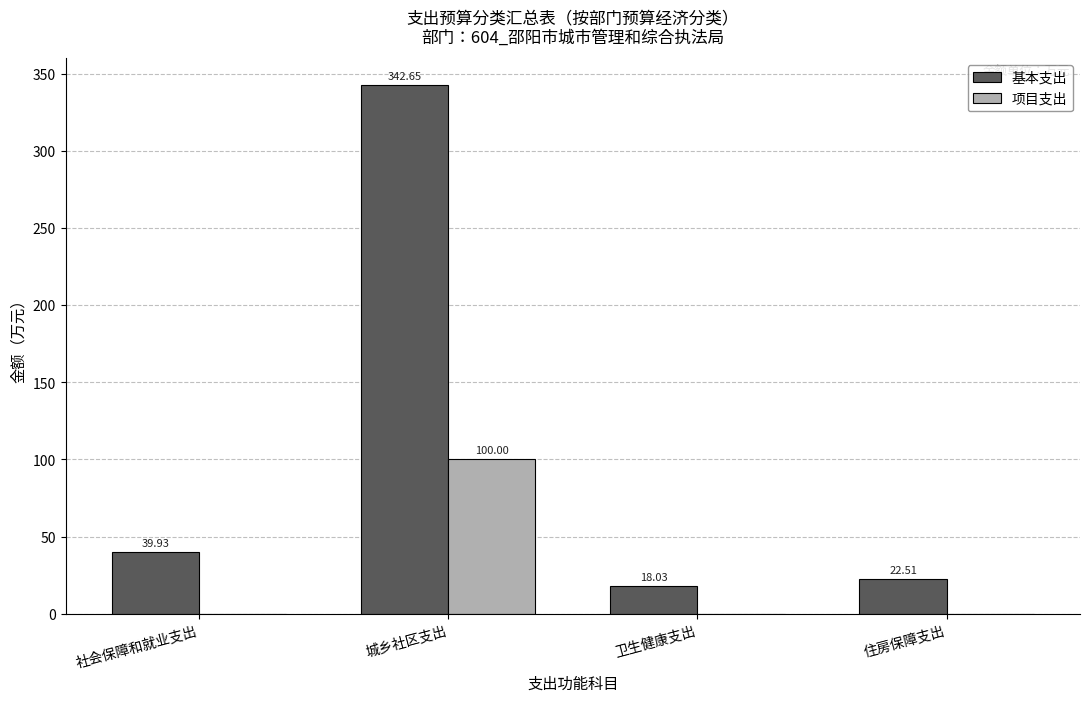

What is the sum of the 基本支出 values at 卫生健康支出 and 城乡社区支出?

360.7